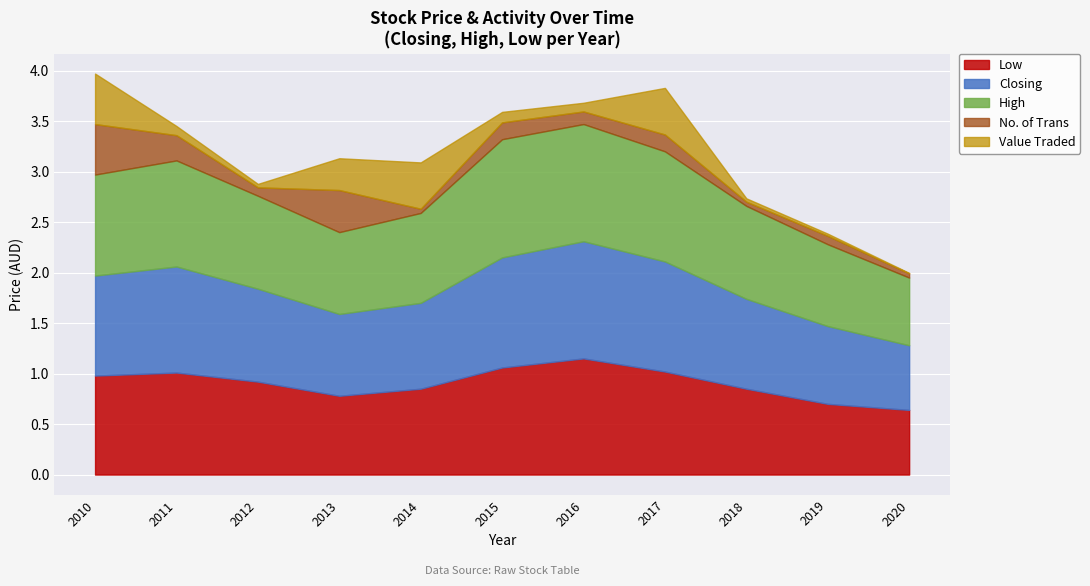

Reading left to right, transcribe all the data shown in this chart.

Closing: 1.0	1.1	0.9	0.8	0.8	1.1	1.2	1.1	0.9	0.8	0.6
High: 1.0	1.1	0.9	0.8	0.9	1.2	1.2	1.1	0.9	0.8	0.7
Low: 1.0	1.0	0.9	0.8	0.8	1.1	1.1	1.0	0.8	0.7	0.6
No. of Trans: 12.0	6.0	2.0	10.0	1.0	4.0	3.0	4.0	1.0	2.0	1.0
Value Traded: 6715.0	1219.0	460.0	4231.0	6161.0	1396.0	1155.0	6199.0	445.0	290.0	64.0